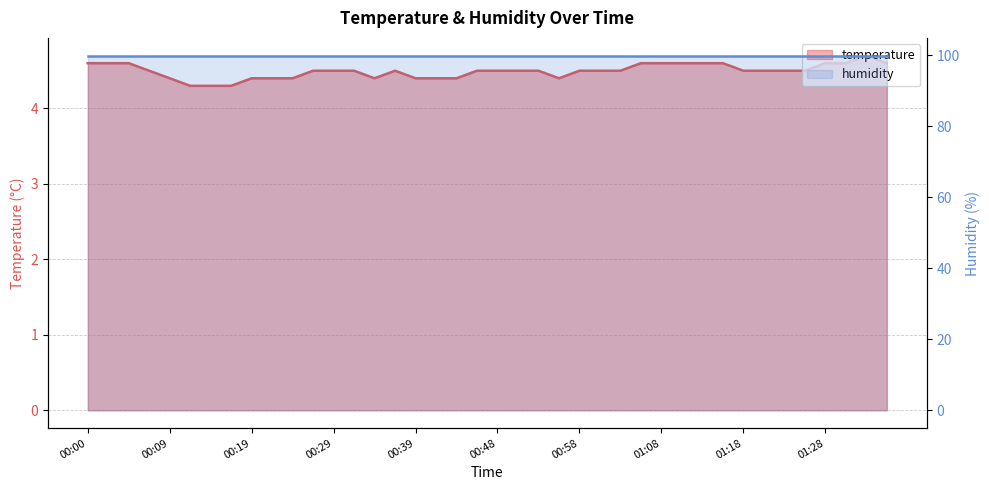

True or false: there are more than 1 points higher than both neighbors.

True